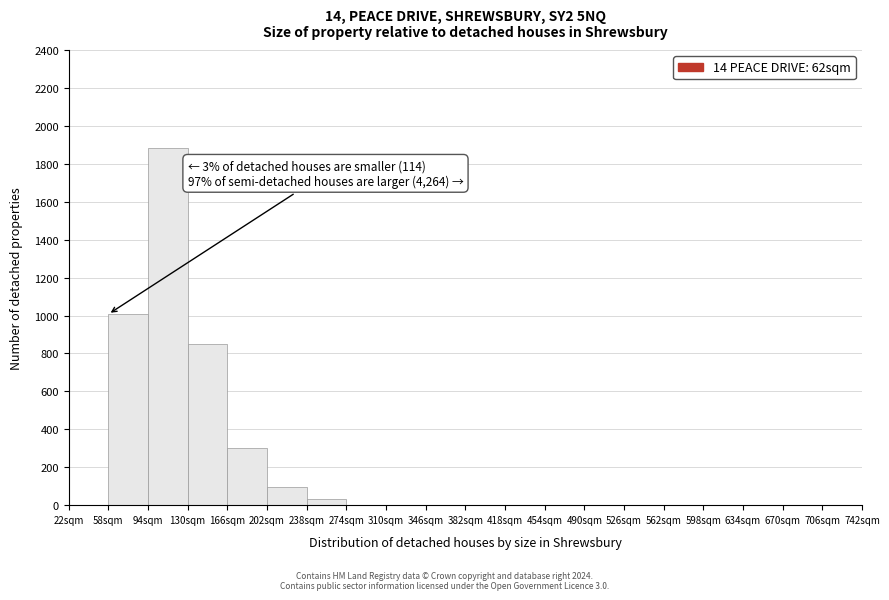

Which range on the x-axis has the tallest bar?

94 to 130